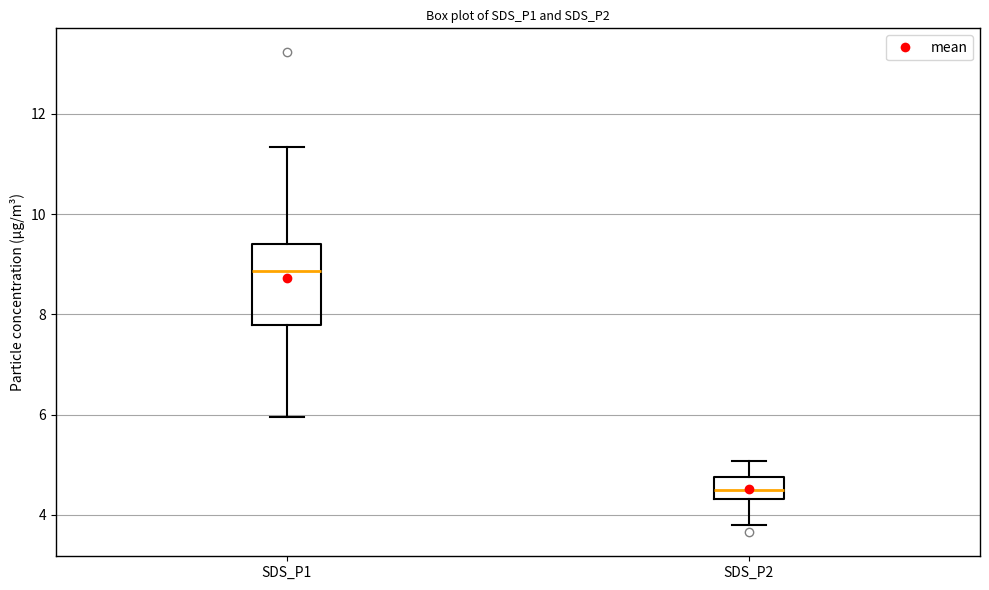

Reading left to right, transcribe this box plot: for each box, give where its median line is, the range the box spans, and where its two whiskers end, as read against the y-axis. The values are not printed on the chart, so give them approximately, as read against the axis.

SDS_P1: median 8.8, box 7.8 to 9.4, whiskers 6.0 to 11.4
SDS_P2: median 4.6, box 4.4 to 4.8, whiskers 3.8 to 5.0